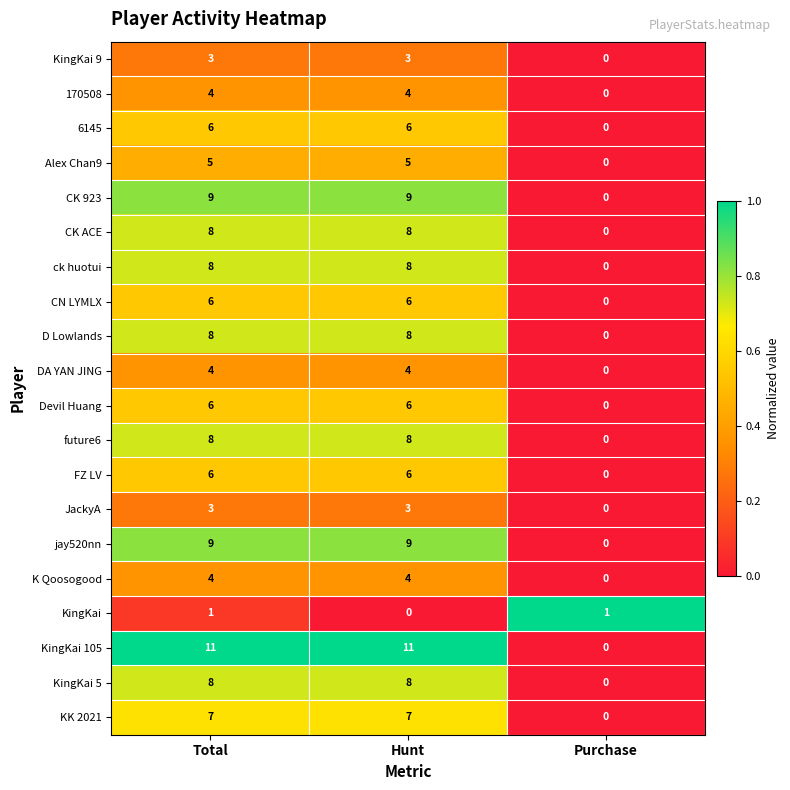

What is the difference between the D Lowlands values at Purchase and Total?

8